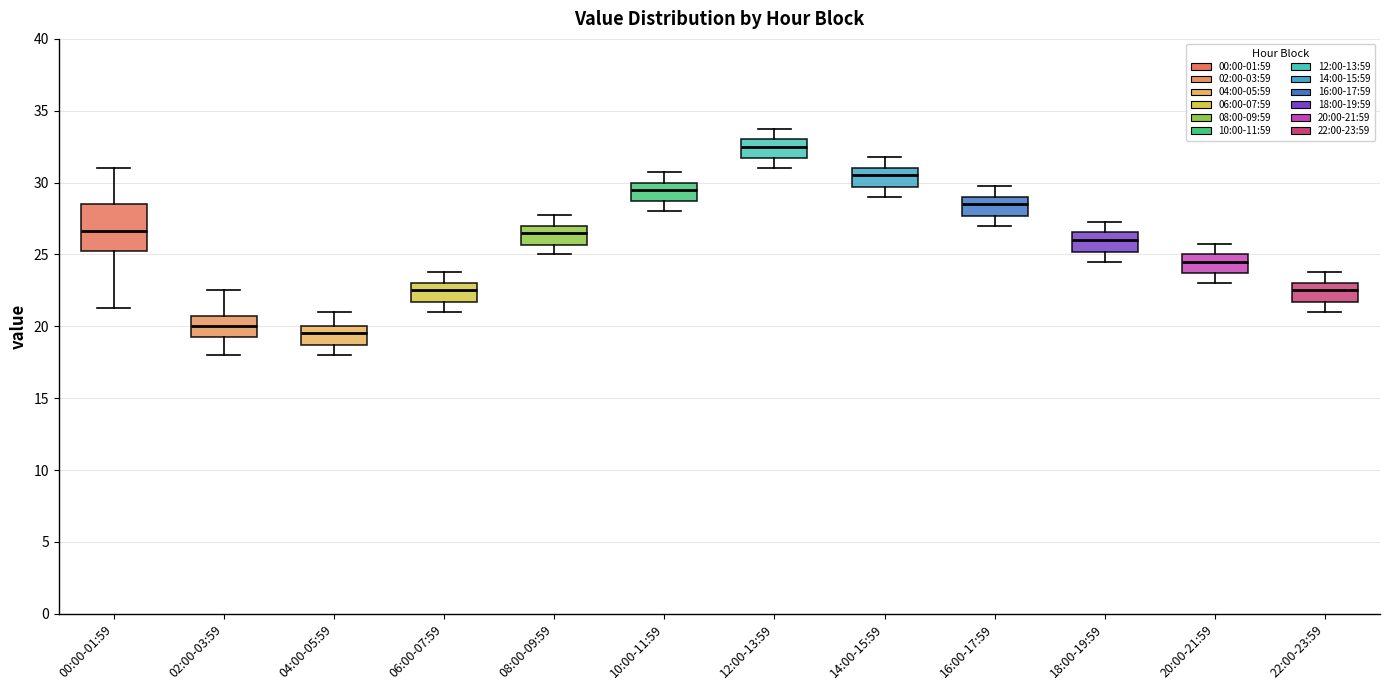

Comparing the boxes themselves (not the whiskers), which one is the tallest?

00:00-01:59